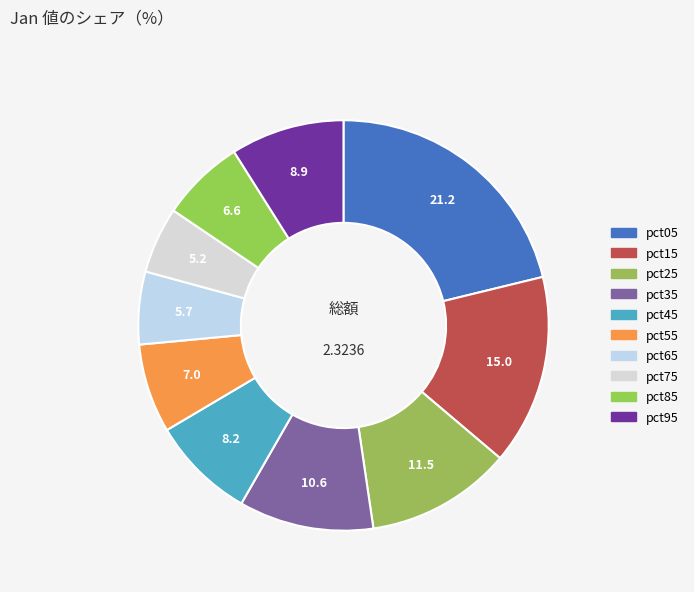

Does pct55 account for over 50% of the chart?

No